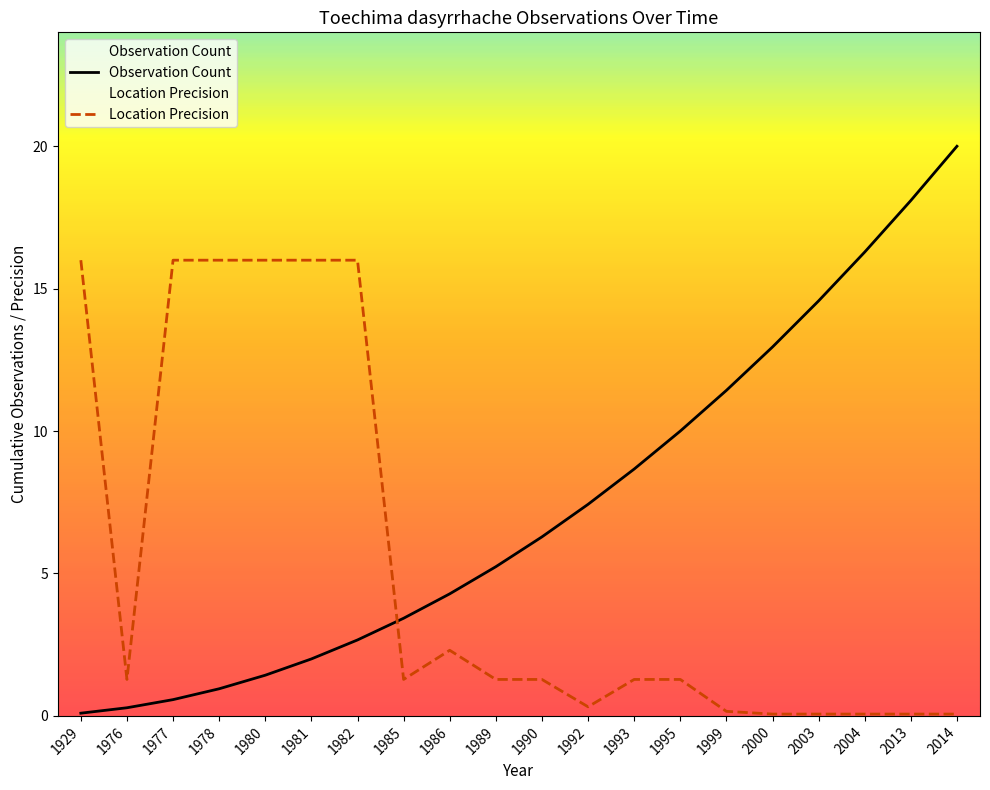

Is it true that Location Precision equals 0.6 at 1976?

False